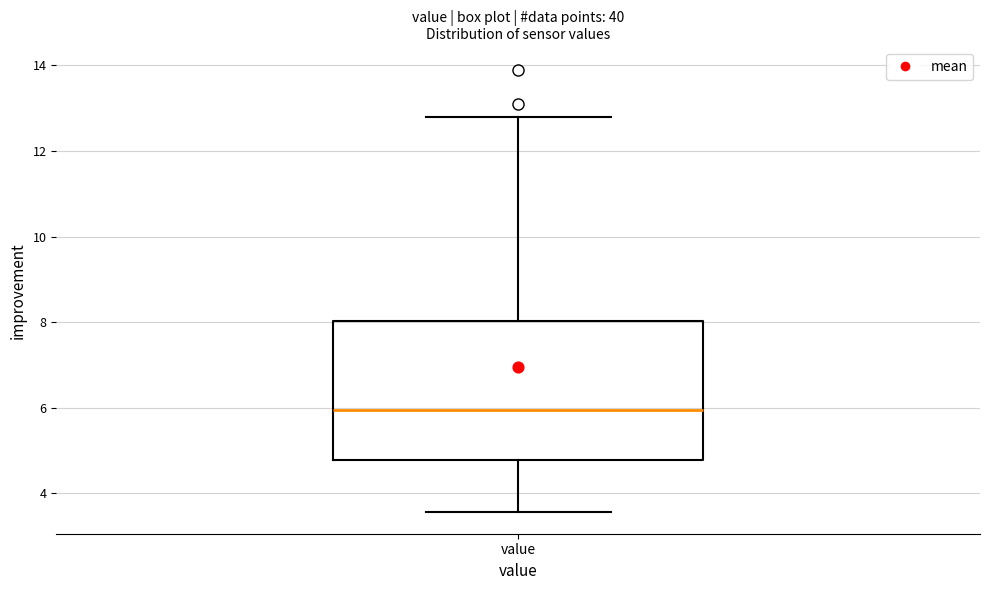

Where is the upper edge of the box for value on the y-axis? The values are not printed on the chart, so give them approximately, as read against the axis.

8.0